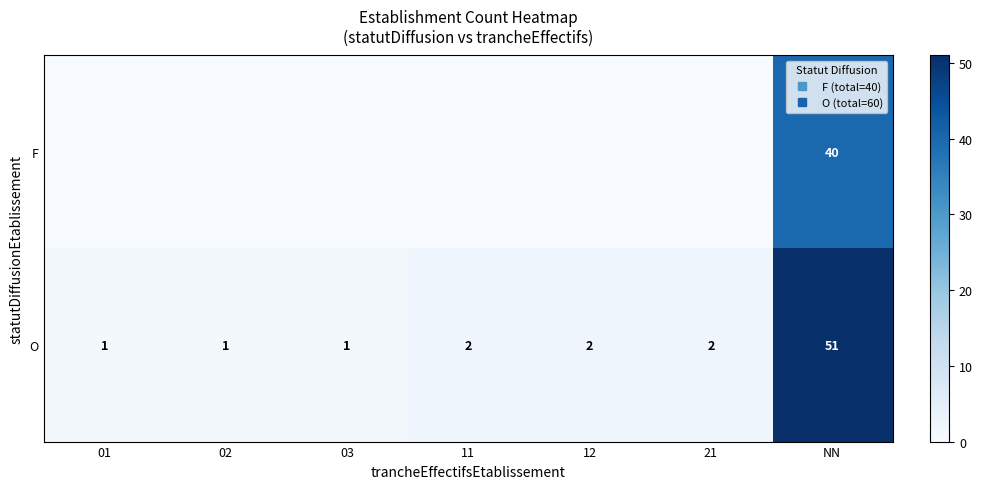

Between 01 and 11, which series saw the biggest shift?

O